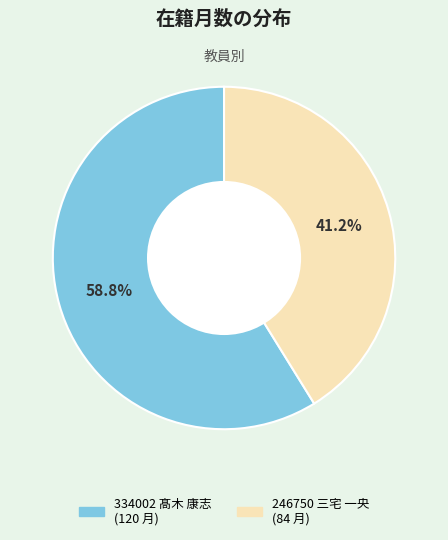

True or false: 334002 髙木 康志 accounts for 59% of the total.

True